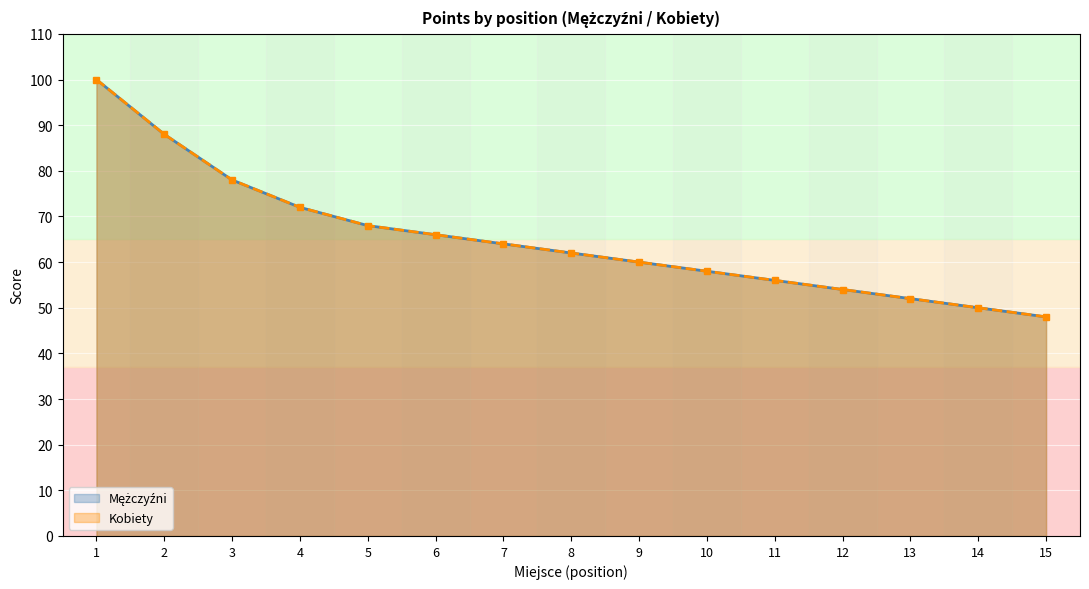

True or false: Kobiety and Mężczyźni cross at least once.

False